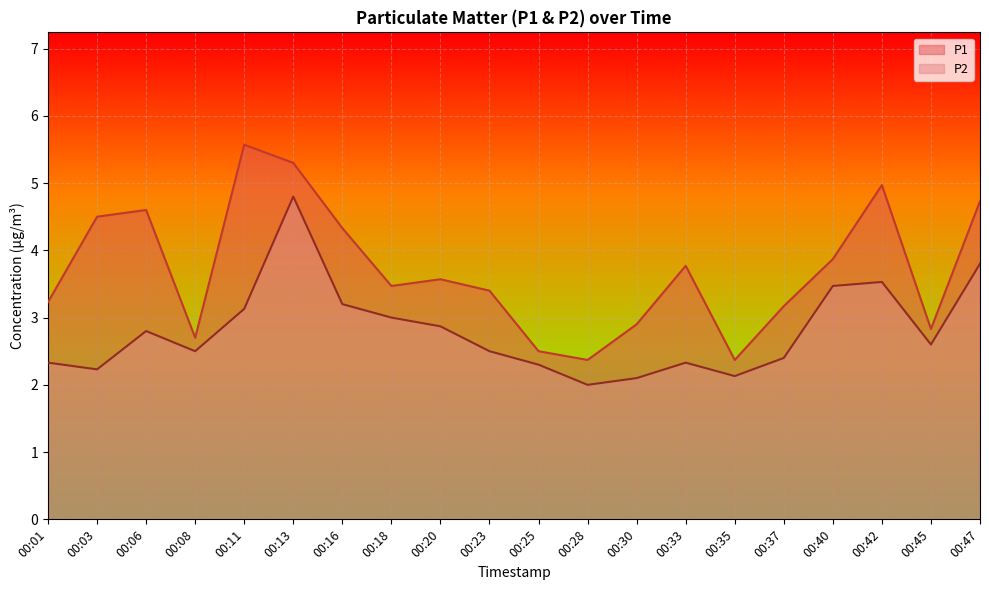

What is the spread (max minus min) of values at 00:25?

0.2